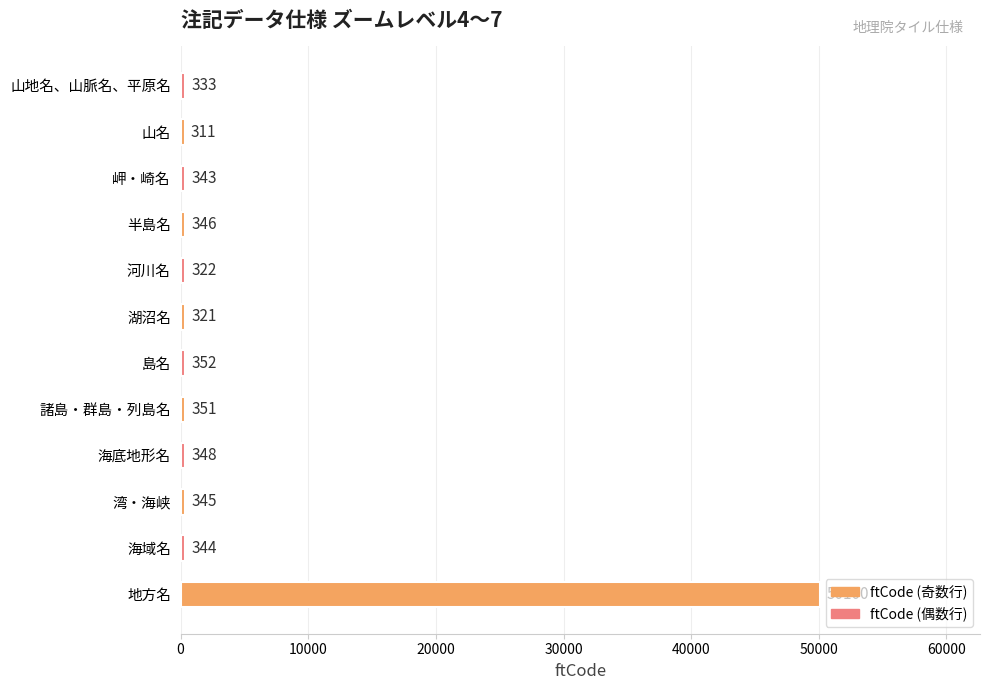

True or false: the data shows 321 at 湖沼名.

True